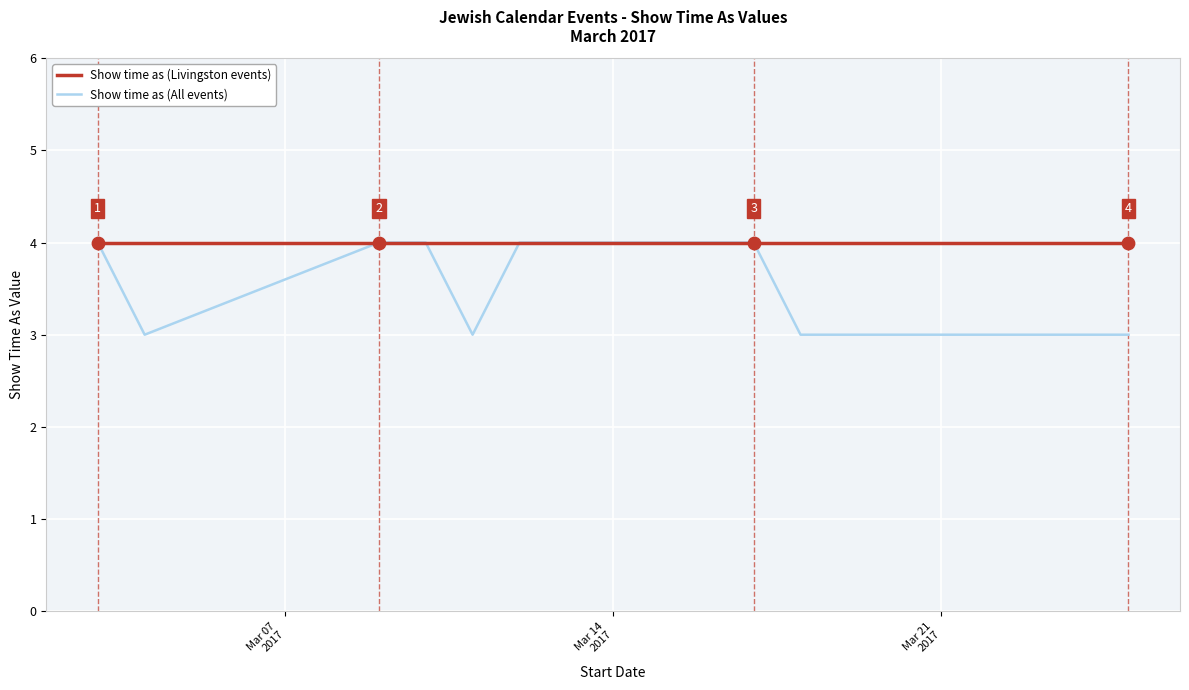

What are all the series names shown in the legend?

Show time as (Livingston events), Show time as (All events)